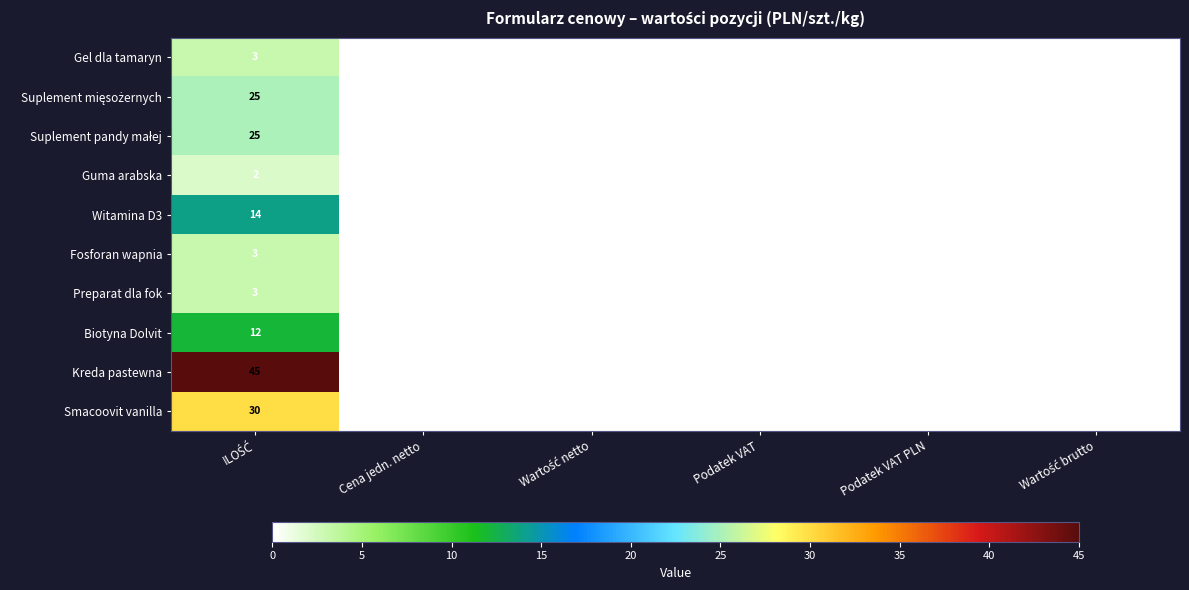

Which series has the largest total across all categories?

Kreda pastewna